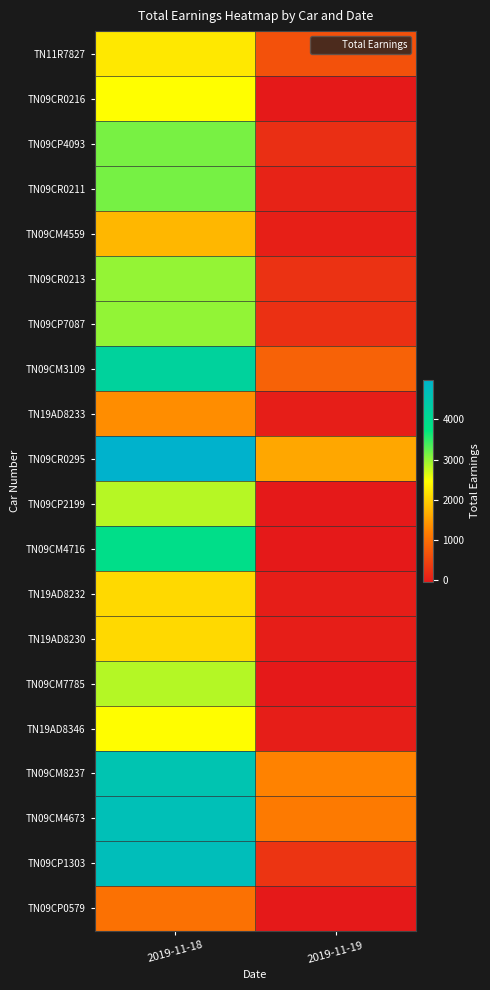

At 2019-11-18, list the series in order from smallest to largest.

TN09CP0579, TN19AD8233, TN09CM4559, TN19AD8230, TN19AD8232, TN11R7827, TN19AD8346, TN09CR0216, TN09CP2199, TN09CM7785, TN09CR0213, TN09CP7087, TN09CP4093, TN09CR0211, TN09CM4716, TN09CM3109, TN09CM8237, TN09CM4673, TN09CP1303, TN09CR0295